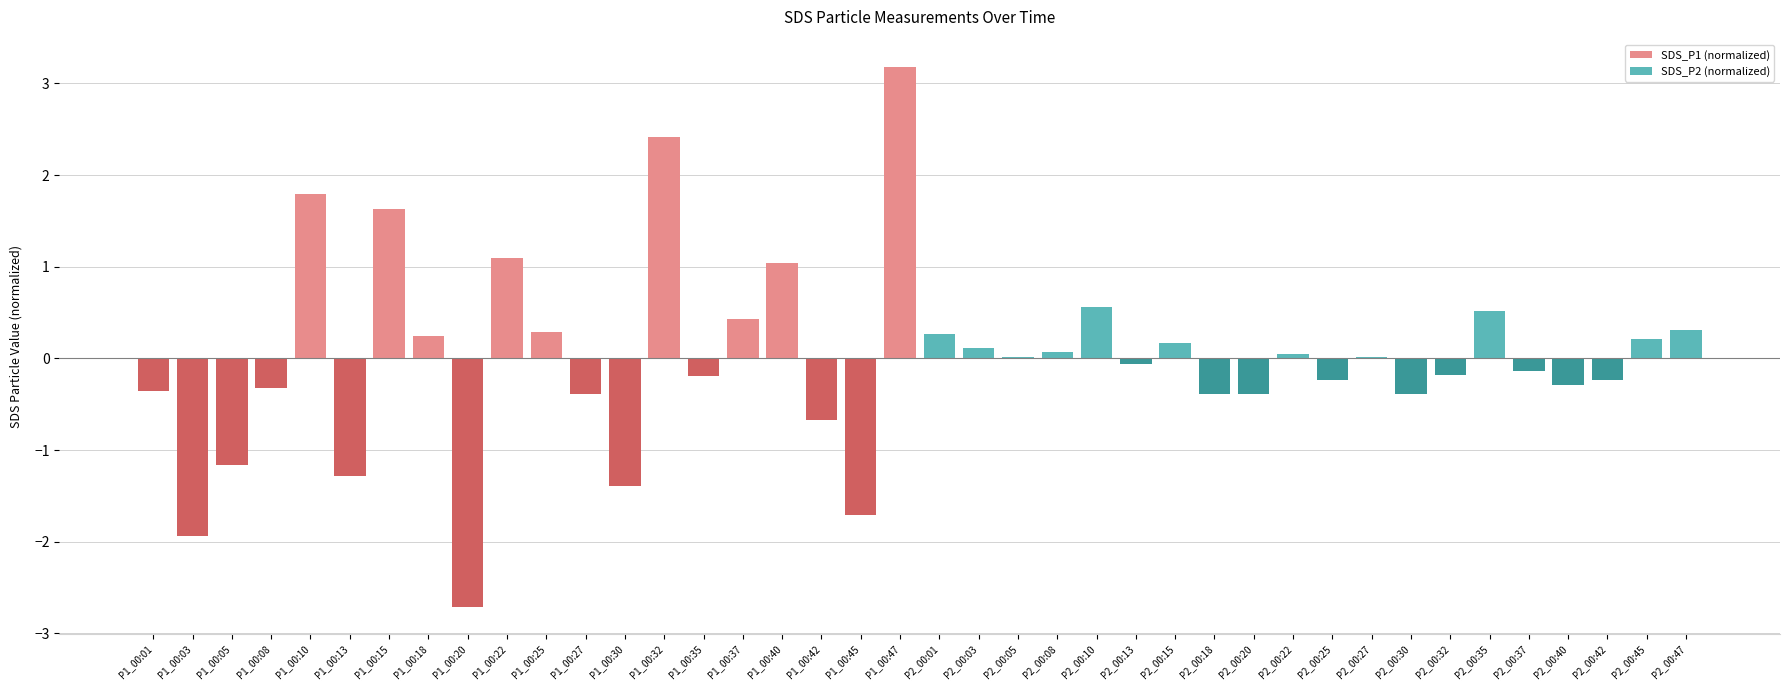

Between P1_00:01 and P1_00:13, which is larger?

P1_00:01